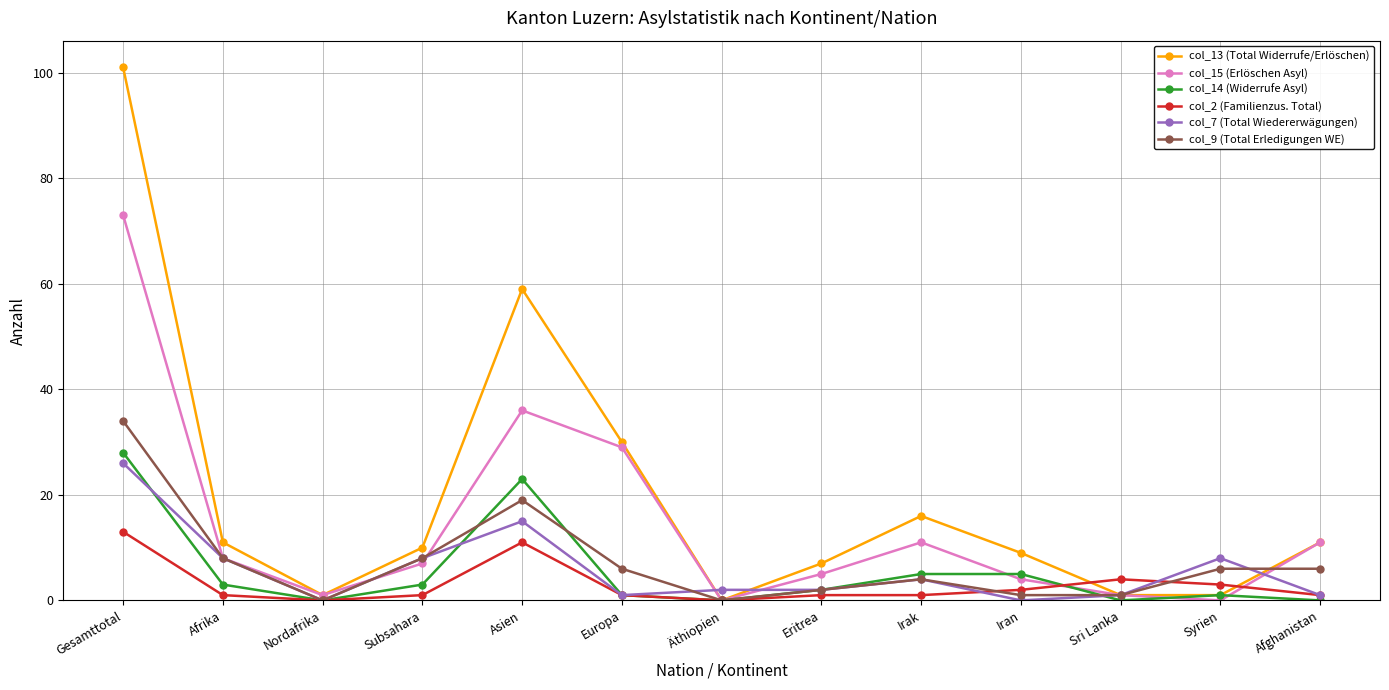

Reading left to right, what are all the values shown in this chart?

col_13 (Total Widerrufe/Erlöschen): Gesamttotal=101	Afrika=11	Nordafrika=1	Subsahara=10	Asien=59	Europa=30	Äthiopien=0	Eritrea=7	Irak=16	Iran=9	Sri Lanka=1	Syrien=1	Afghanistan=11
col_15 (Erlöschen Asyl): Gesamttotal=73	Afrika=8	Nordafrika=1	Subsahara=7	Asien=36	Europa=29	Äthiopien=0	Eritrea=5	Irak=11	Iran=4	Sri Lanka=1	Syrien=0	Afghanistan=11
col_14 (Widerrufe Asyl): Gesamttotal=28	Afrika=3	Nordafrika=0	Subsahara=3	Asien=23	Europa=1	Äthiopien=0	Eritrea=2	Irak=5	Iran=5	Sri Lanka=0	Syrien=1	Afghanistan=0
col_2 (Familienzus. Total): Gesamttotal=13	Afrika=1	Nordafrika=0	Subsahara=1	Asien=11	Europa=1	Äthiopien=0	Eritrea=1	Irak=1	Iran=2	Sri Lanka=4	Syrien=3	Afghanistan=1
col_7 (Total Wiedererwägungen): Gesamttotal=26	Afrika=8	Nordafrika=0	Subsahara=8	Asien=15	Europa=1	Äthiopien=2	Eritrea=2	Irak=4	Iran=0	Sri Lanka=1	Syrien=8	Afghanistan=1
col_9 (Total Erledigungen WE): Gesamttotal=34	Afrika=8	Nordafrika=0	Subsahara=8	Asien=19	Europa=6	Äthiopien=0	Eritrea=2	Irak=4	Iran=1	Sri Lanka=1	Syrien=6	Afghanistan=6